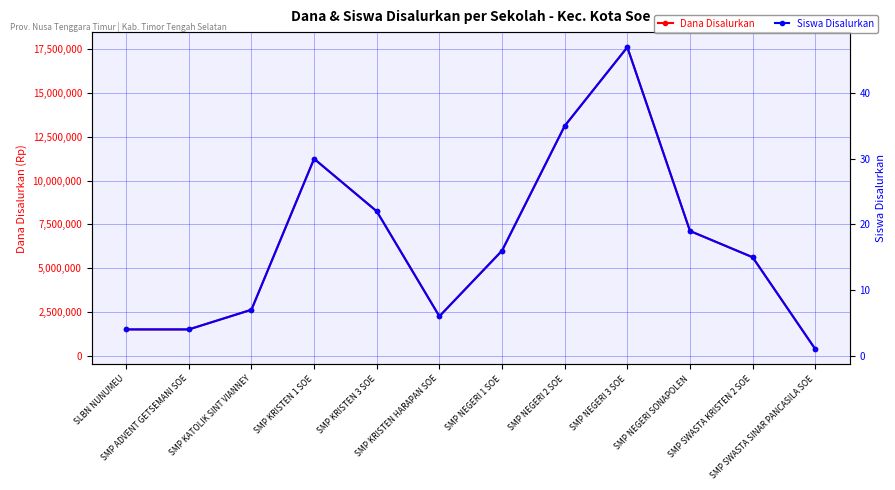

List the series in order of their overall mean, lowest first.

Siswa Disalurkan, Dana Disalurkan